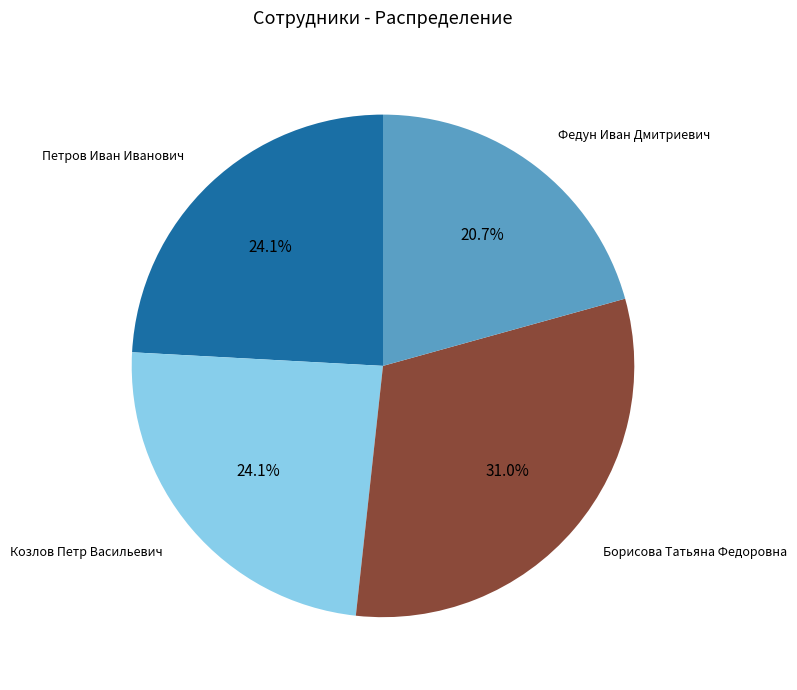

Which category has the smallest portion of the pie?

Федун Иван Дмитриевич